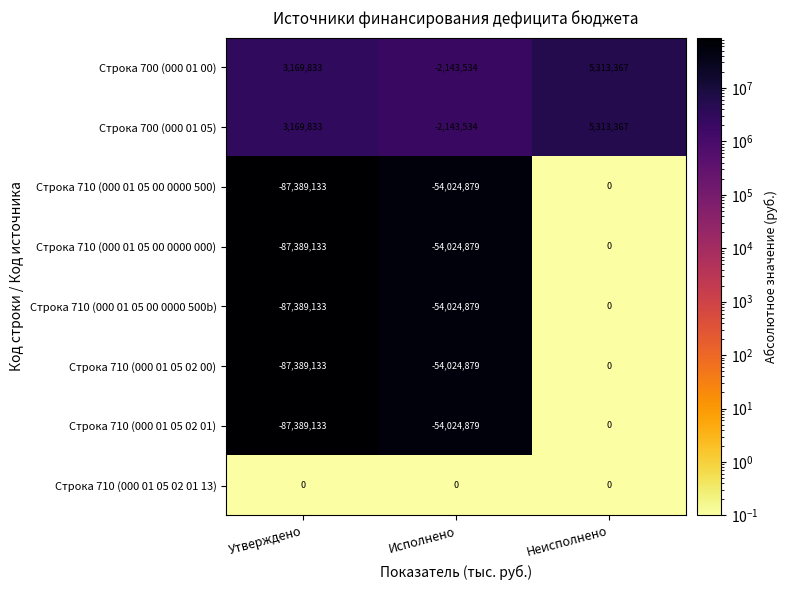

The Строка 710 (000 01 05 02 01) series shows 0 at Неисполнено. True or false?

True